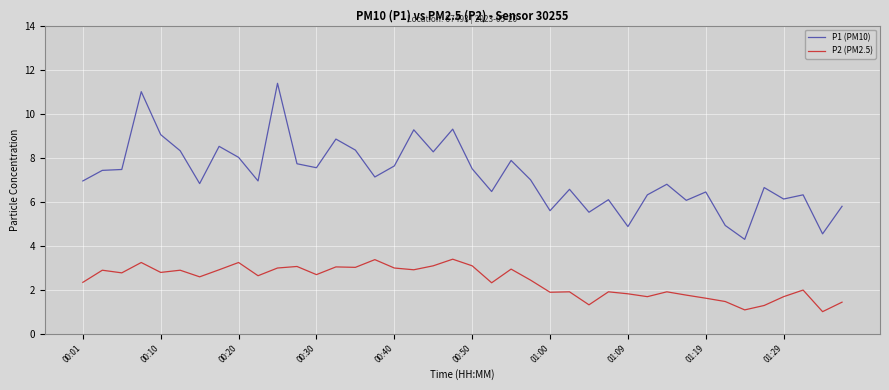

True or false: P2 (PM2.5) has more than 2 points higher than both neighbors.

True